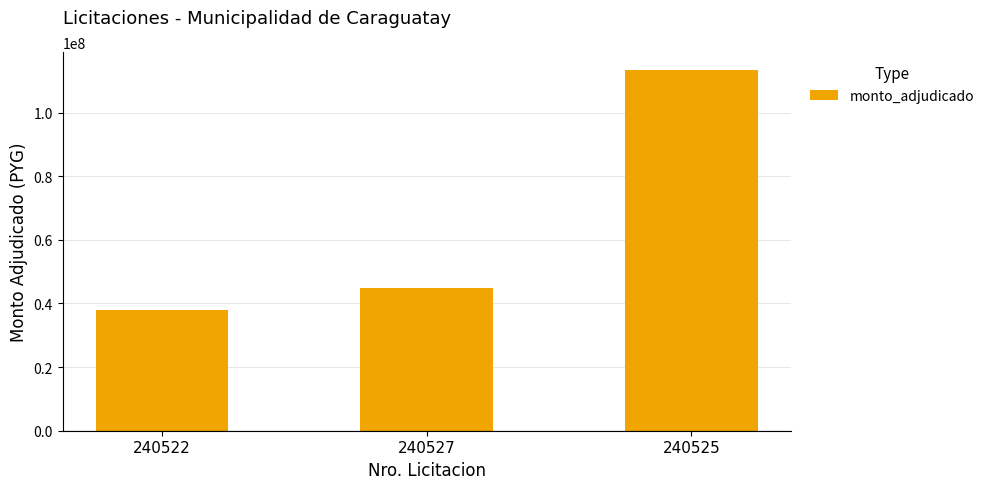

What is the label of the 3rd bar from the left?

240525